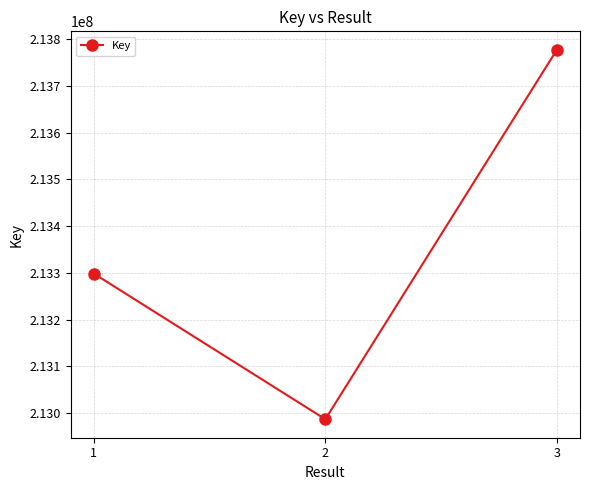

What is the average value?

213354135